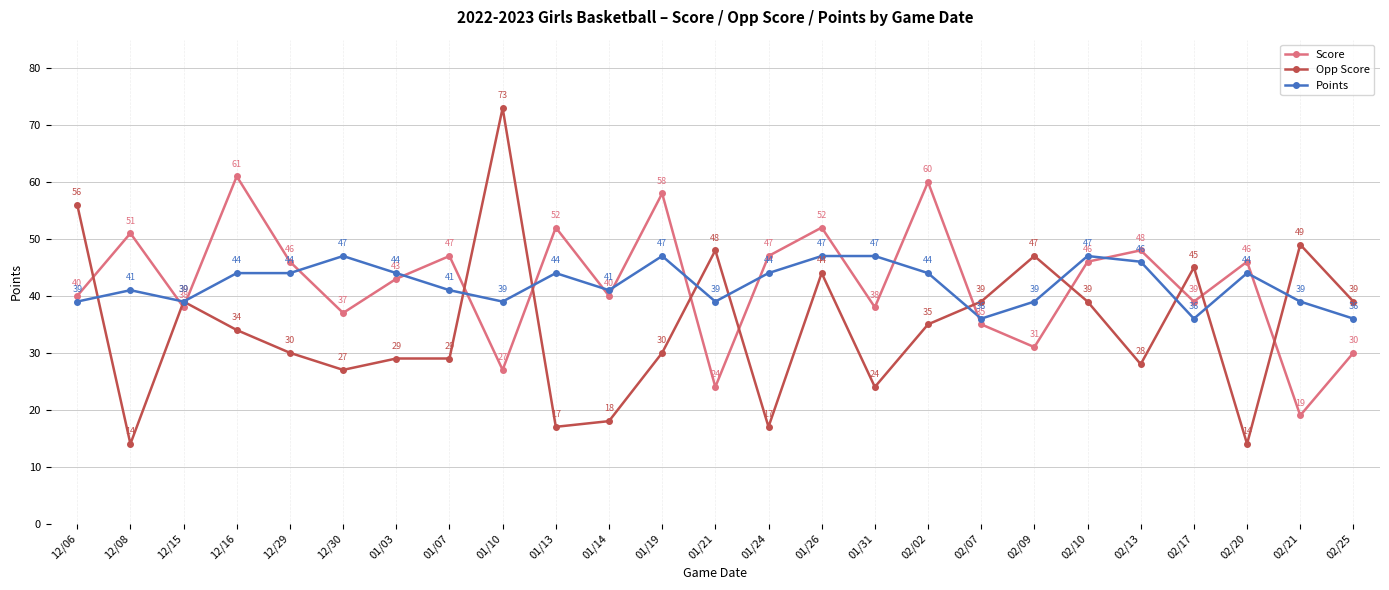

What is the difference between the second highest and minimum values in the Opp Score series?

42